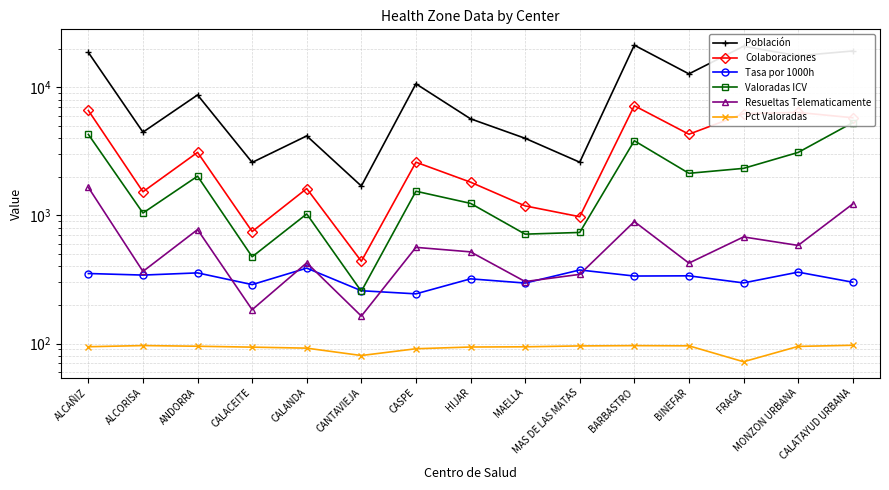

True or false: Tasa por 1000h has a value of 361.3 at MONZON URBANA.

True